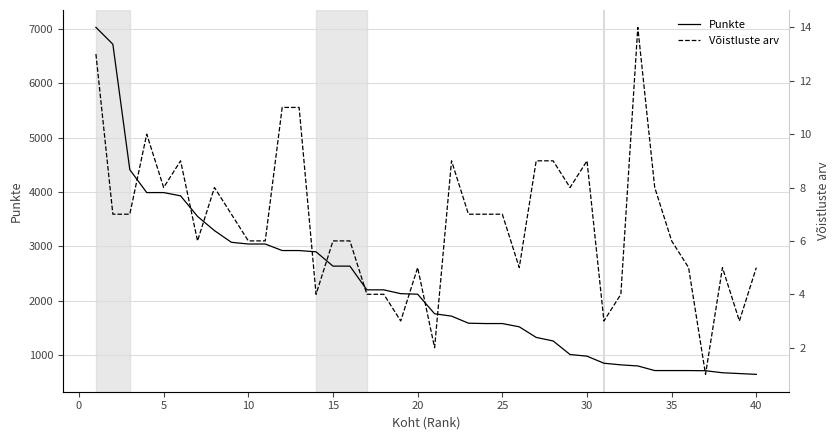

True or false: Punkte has more than 1 interior local peaks.

False